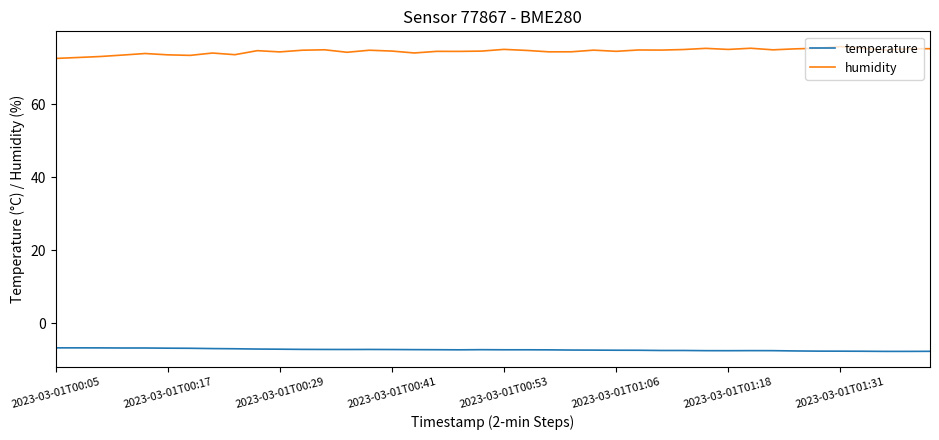

What is the minimum value shown in the chart?

-7.7